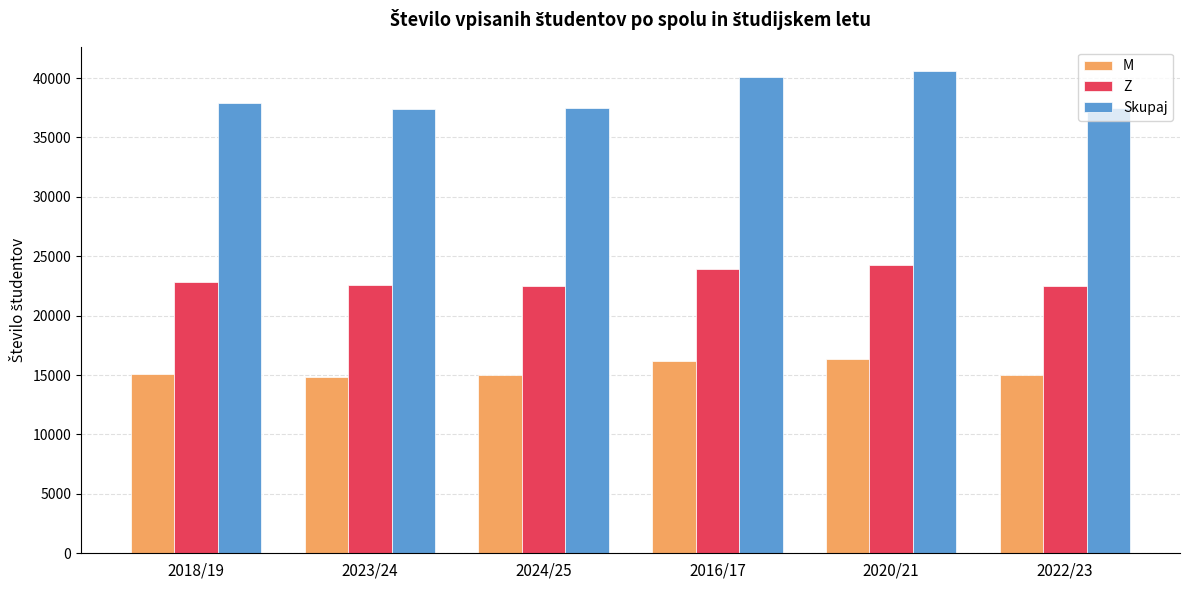

The value of Skupaj at 2023/24 is 37401.5. True or false?

True